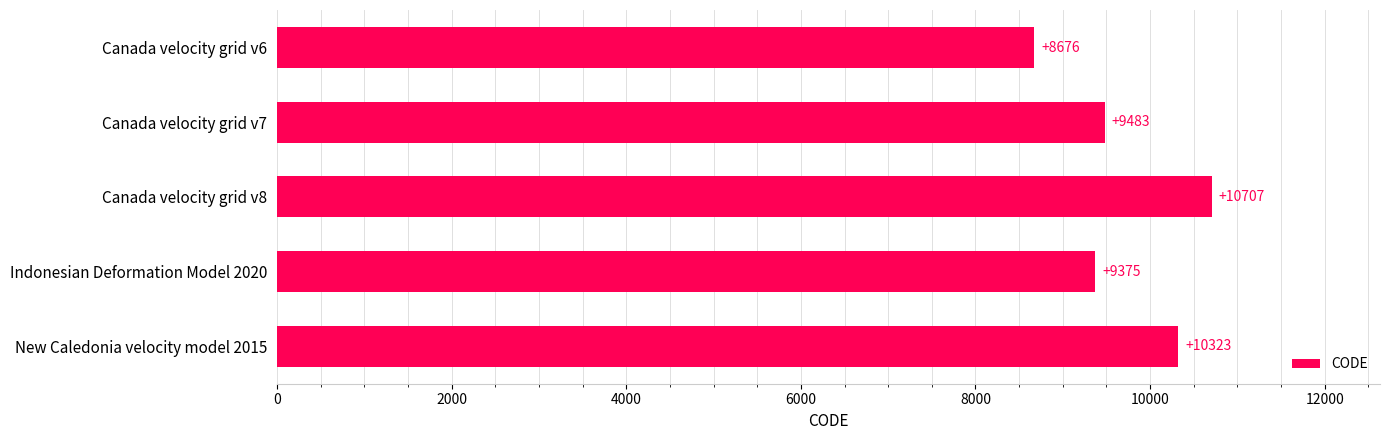

The value at New Caledonia velocity model 2015 is 5130. True or false?

False